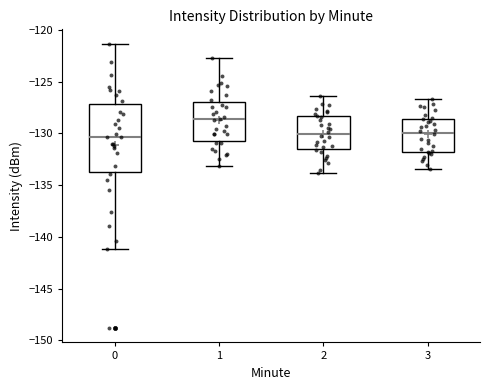

Where does the median line of the box at x = 3 sit on the y-axis? The values are not printed on the chart, so give them approximately, as read against the axis.

-130.0